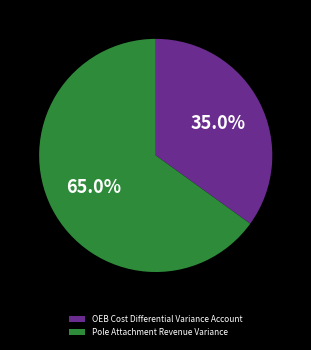

The Pole Attachment Revenue Variance slice represents 99% of the pie. True or false?

False